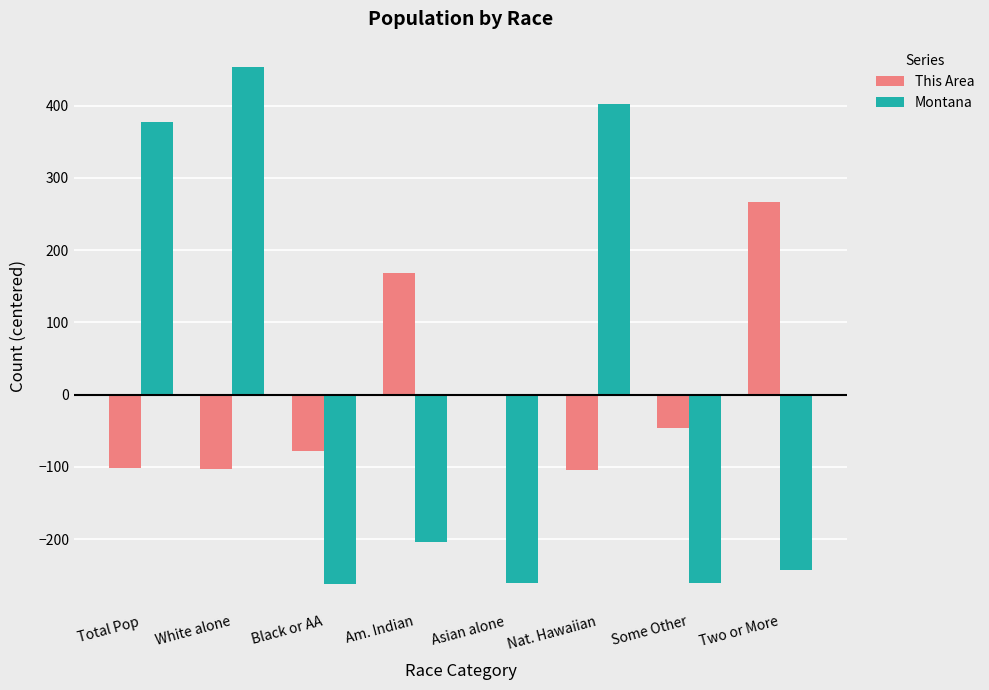

Is it true that Montana equals -444.8 at Some Other?

False